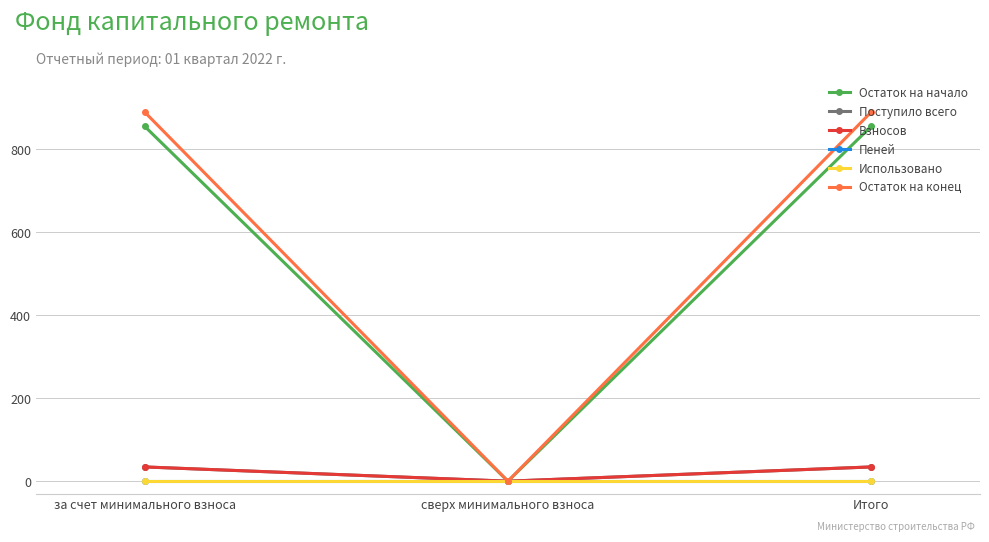

Does the chart have visible grid lines?

Yes